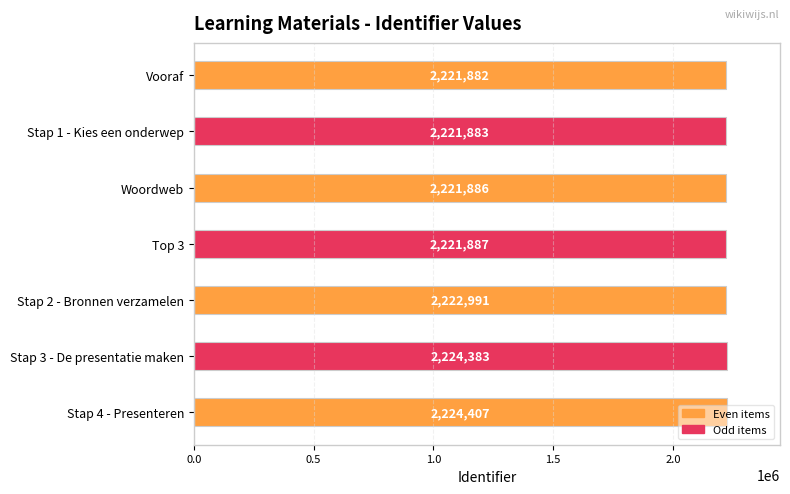

Between Top 3 and Stap 3 - De presentatie maken, which is larger?

Stap 3 - De presentatie maken